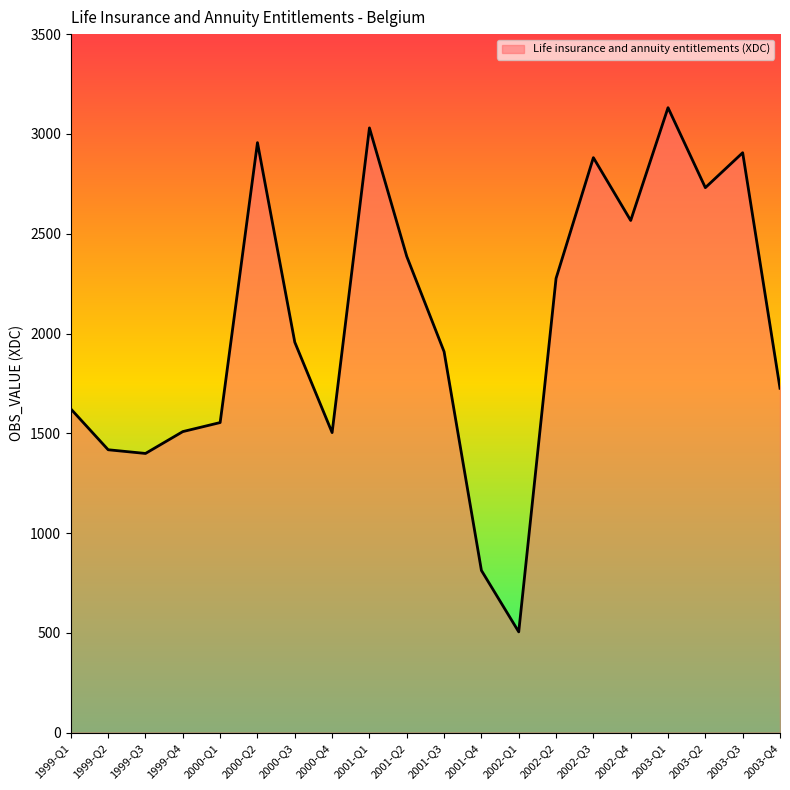

What value does the data have at 2002-Q1?

505.3